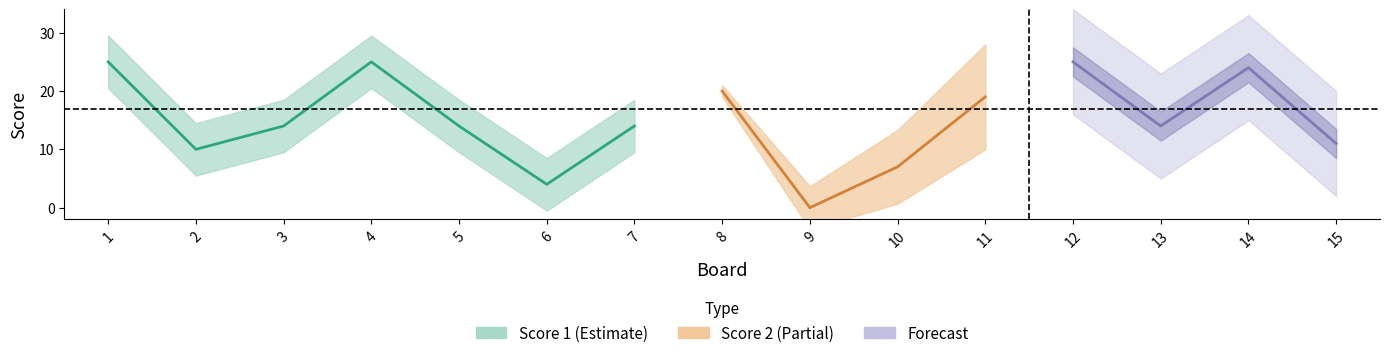

Which has a higher value, 8 or 4?

4